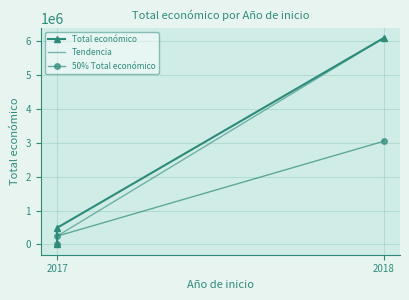

List the labels in order of value, largest first.

2018, 2017, 2017